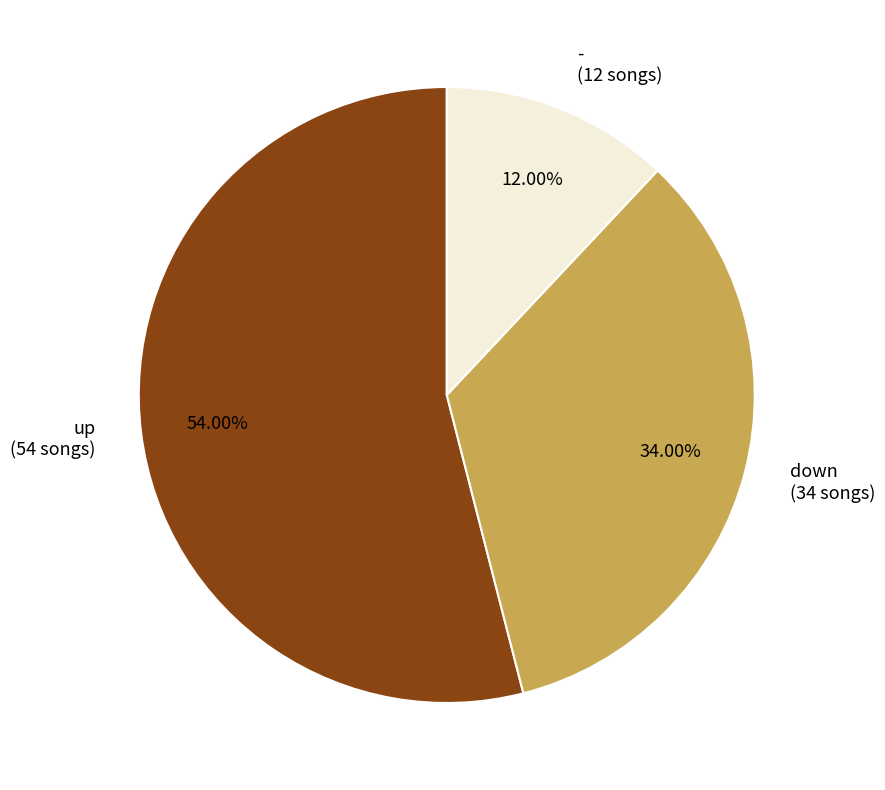

What percentage is the up slice, to the nearest percent?

54%